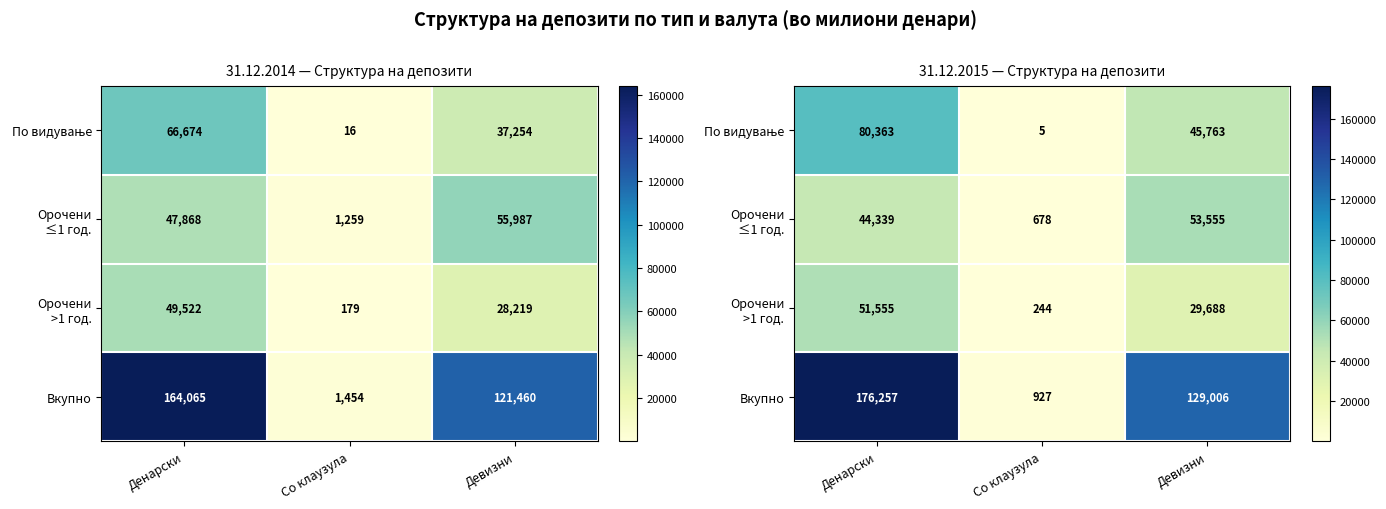

At which category does the chart reach its minimum across all series?

Со клаузула